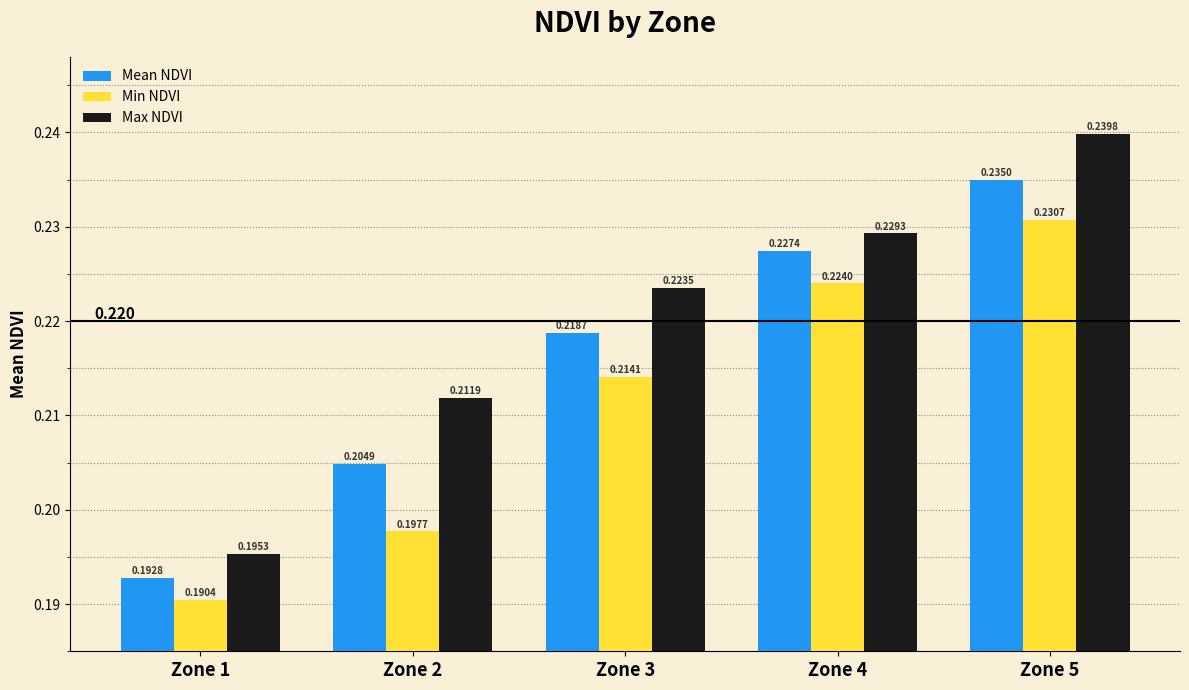

Which category has the highest value across all series?

Zone 5